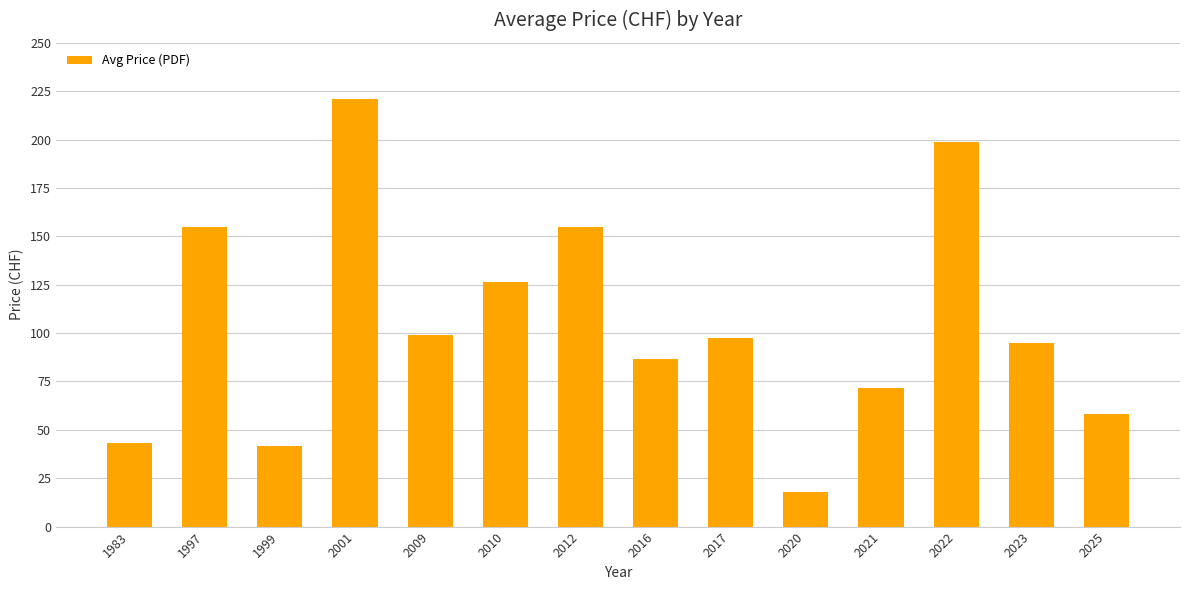

Which label corresponds to the smallest value in the chart?

2020